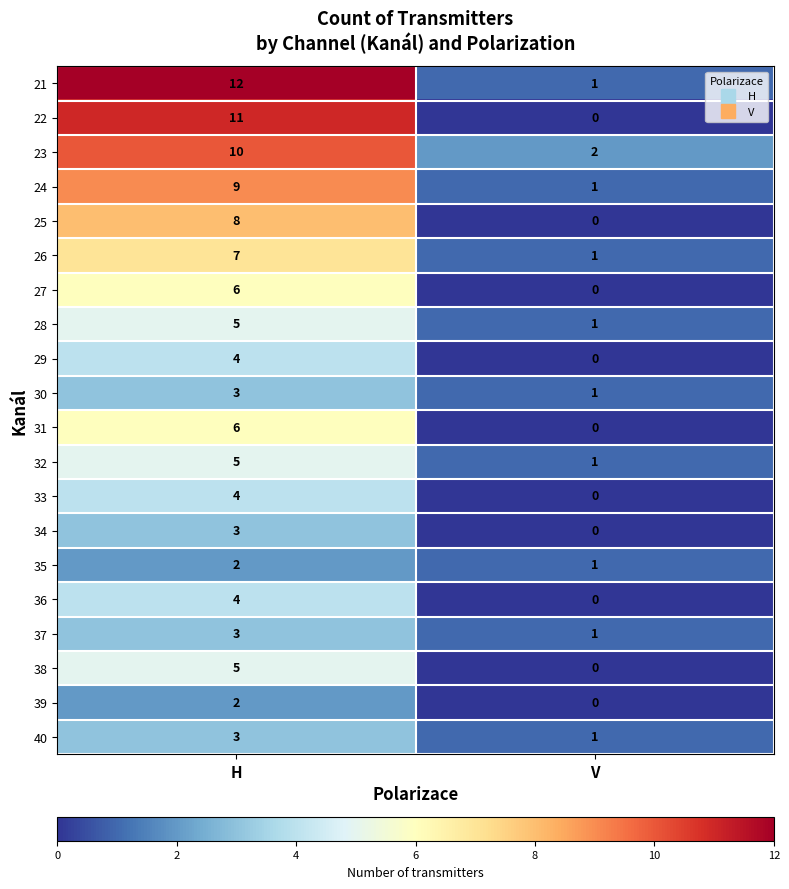

What is the total value across all series at V?

11